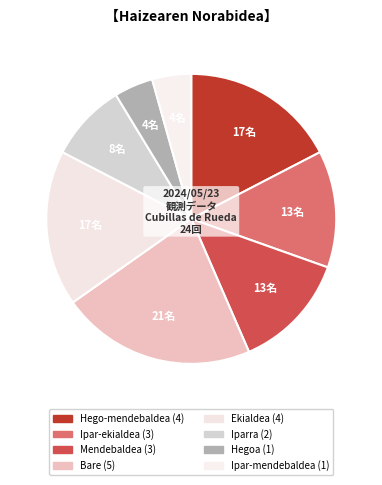

Count the number of slices in the pie.

8